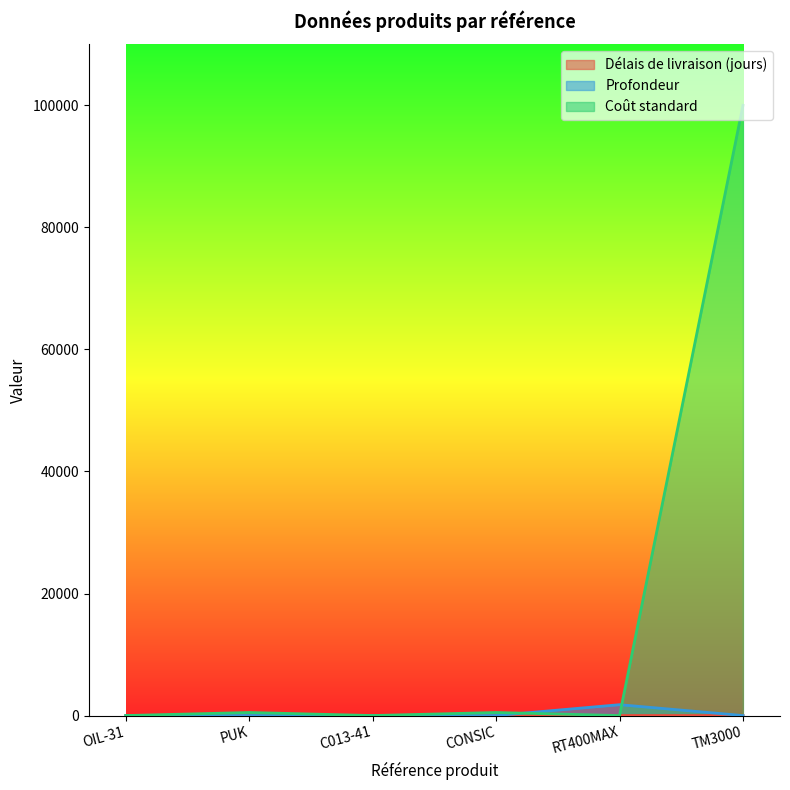

How many lines are shown in the chart?

3